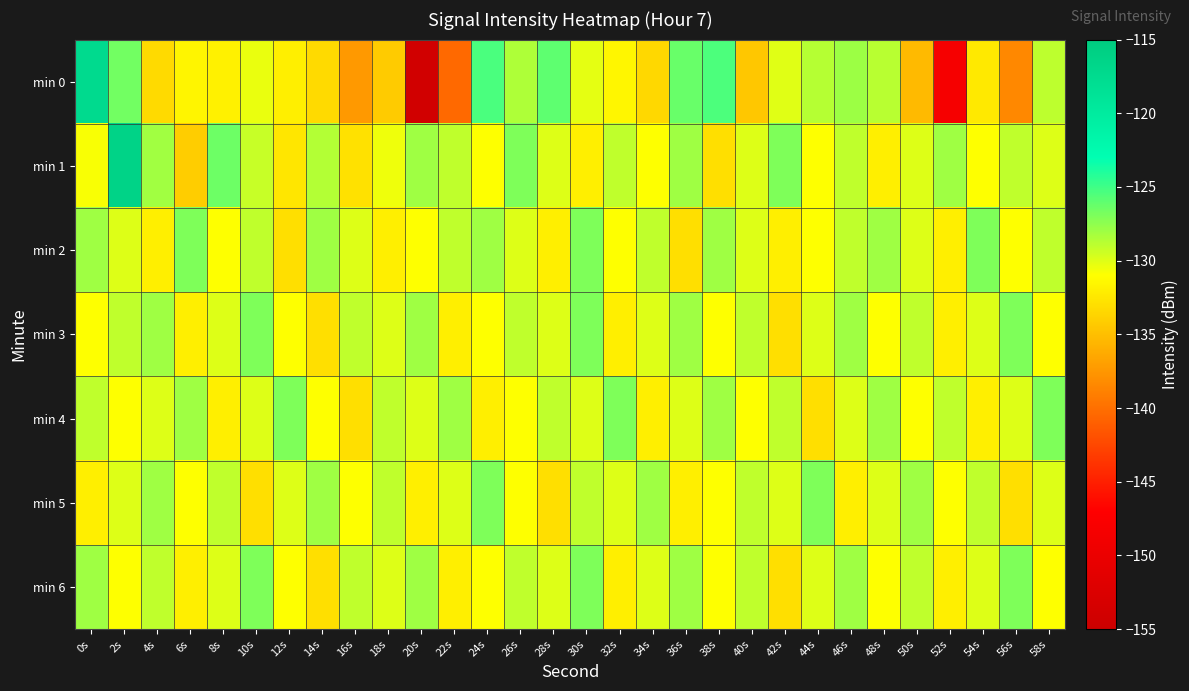

Count the number of categories in the chart.

30